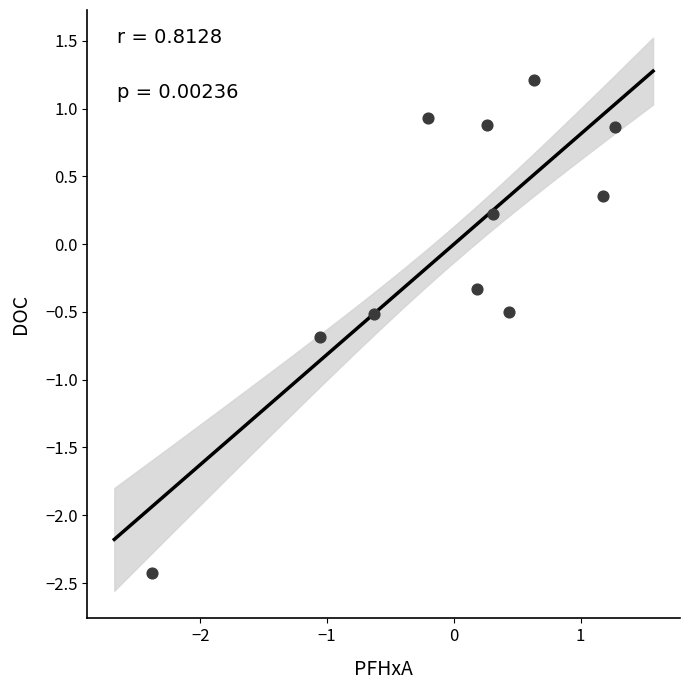

What is the range of Y values (max minus min)?

3.6